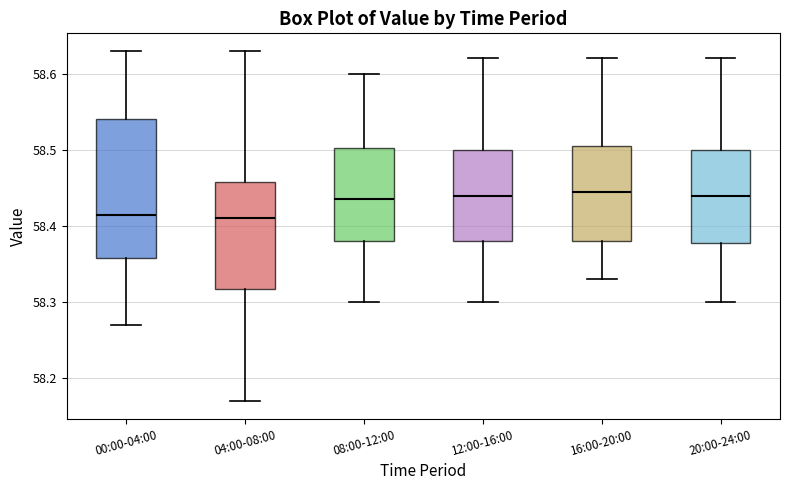

Reading left to right, transcribe this box plot: for each box, give where its median line is, the range the box spans, and where its two whiskers end, as read against the y-axis. The values are not printed on the chart, so give them approximately, as read against the axis.

00:00-04:00: median 58.42, box 58.36 to 58.54, whiskers 58.27 to 58.63
04:00-08:00: median 58.41, box 58.32 to 58.46, whiskers 58.17 to 58.63
08:00-12:00: median 58.44, box 58.38 to 58.50, whiskers 58.30 to 58.60
12:00-16:00: median 58.44, box 58.38 to 58.50, whiskers 58.30 to 58.62
16:00-20:00: median 58.45, box 58.38 to 58.51, whiskers 58.33 to 58.62
20:00-24:00: median 58.44, box 58.38 to 58.50, whiskers 58.30 to 58.62